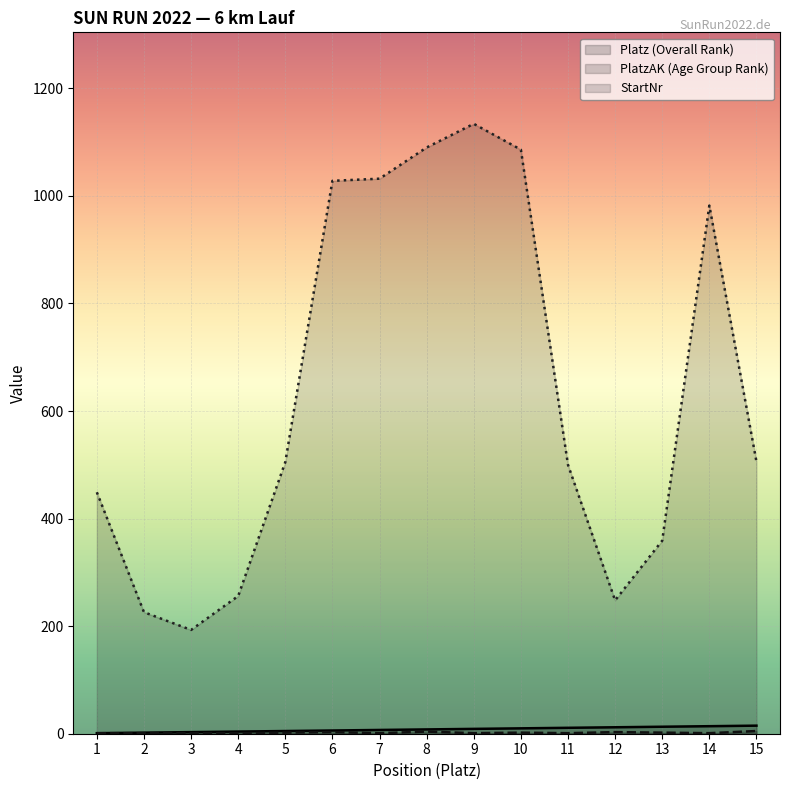

Count the PlatzAK (Age Group Rank) values in the range 1 to 3.

13